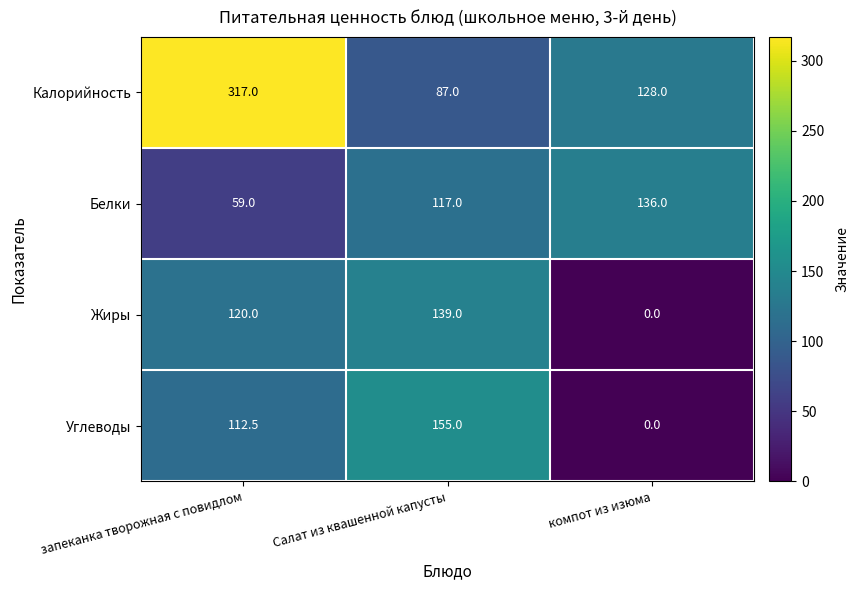

Is it true that Белки equals 93.9 at запеканка творожная с повидлом?

False